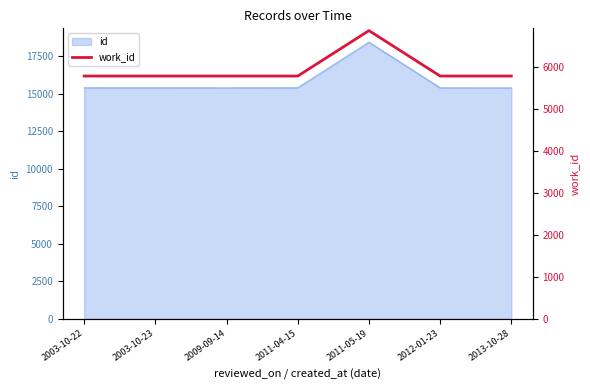

What position from the left is 2012-01-23?

6